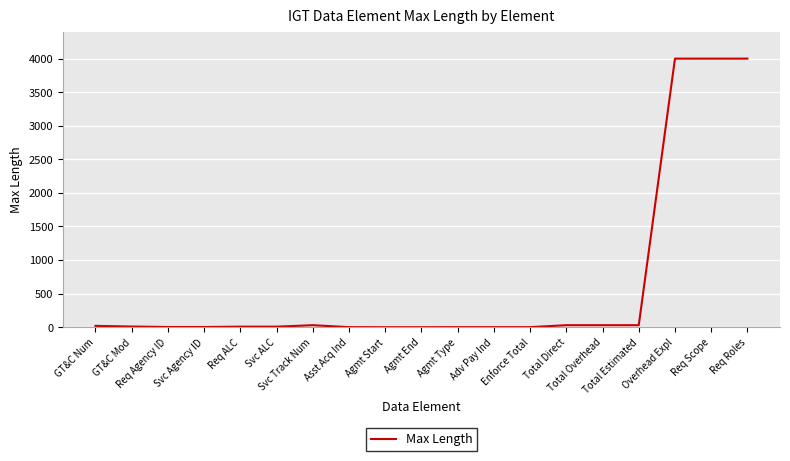

What is the difference between the second highest and second lowest values?

4000